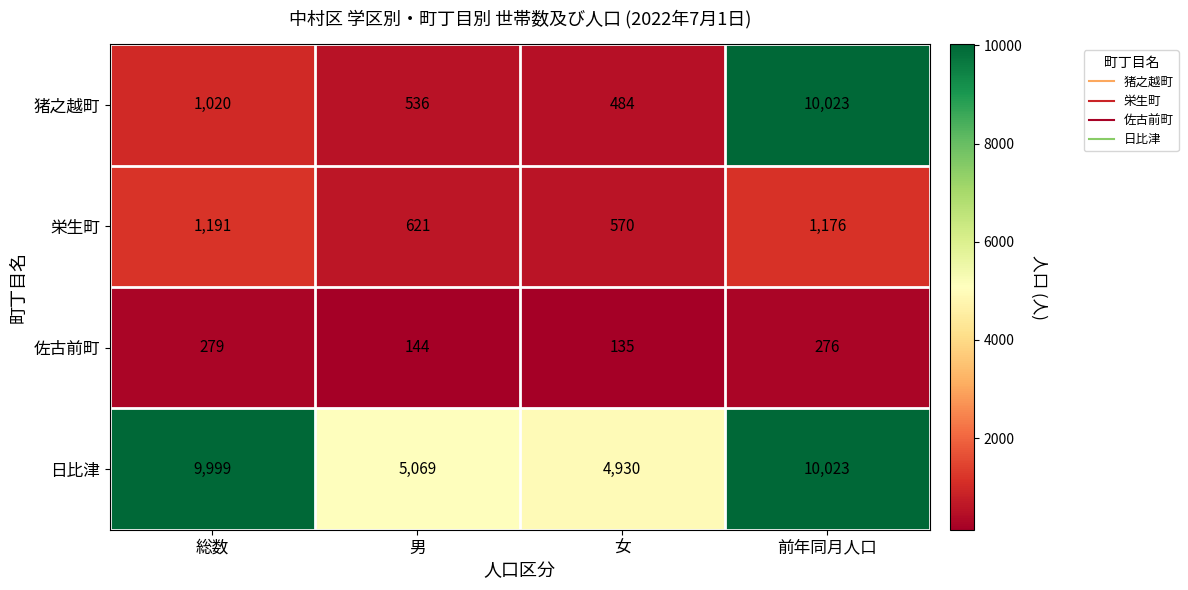

What is the sum of the 日比津 values at 前年同月人口 and 女?

14953